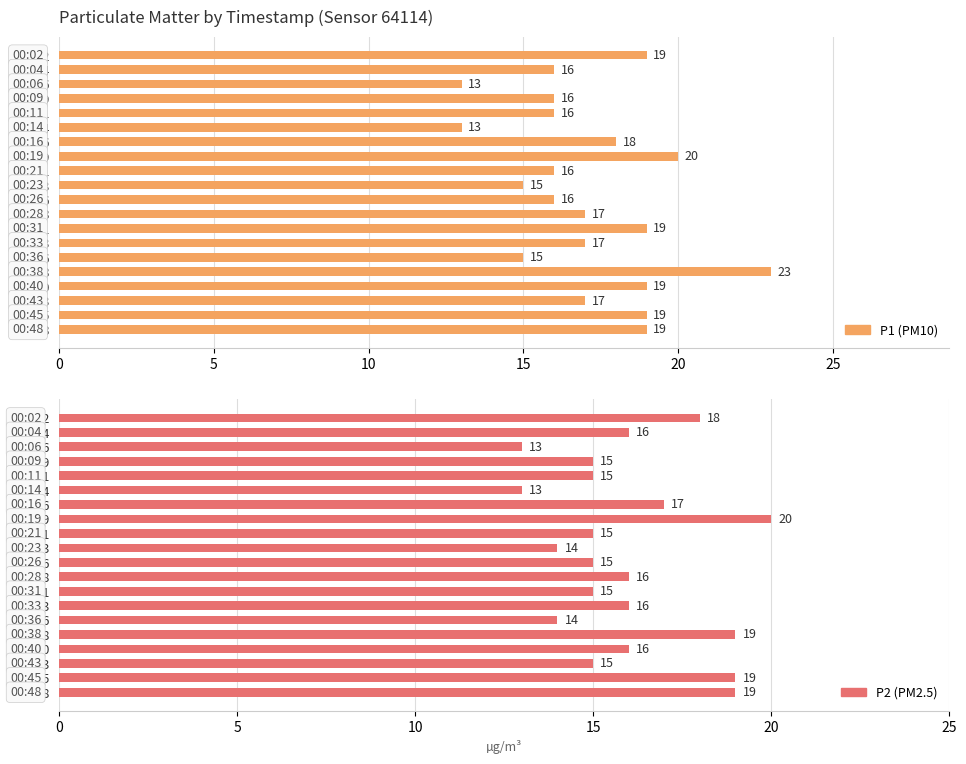

Reading left to right, extract all data points from this chart.

P1: 19	16	13	16	16	13	18	20	16	15	16	17	19	17	15	23	19	17	19	19
P2: 18	16	13	15	15	13	17	20	15	14	15	16	15	16	14	19	16	15	19	19